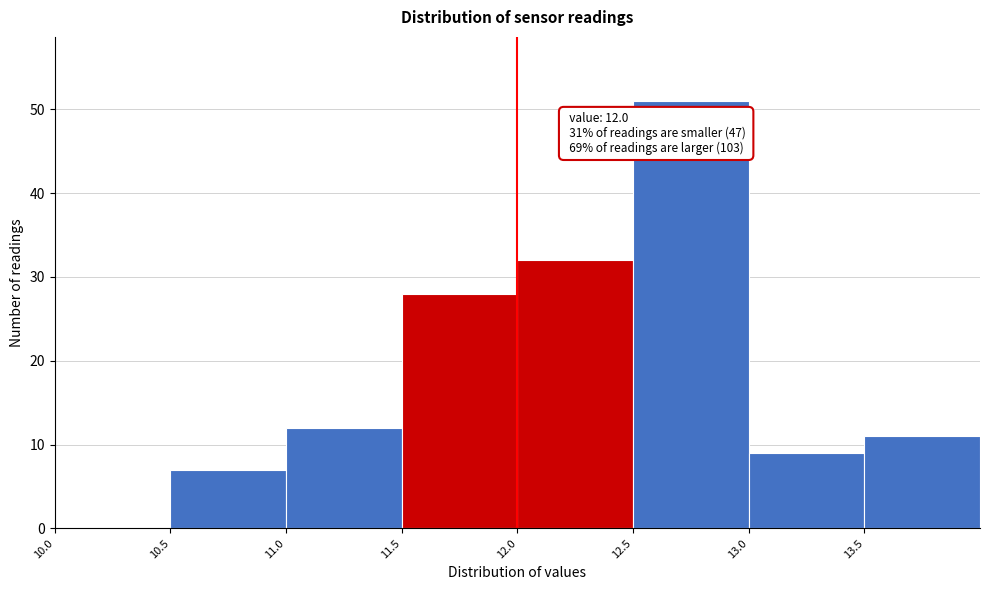

Over which range of the x-axis is the bar tallest?

12.5 to 13.0